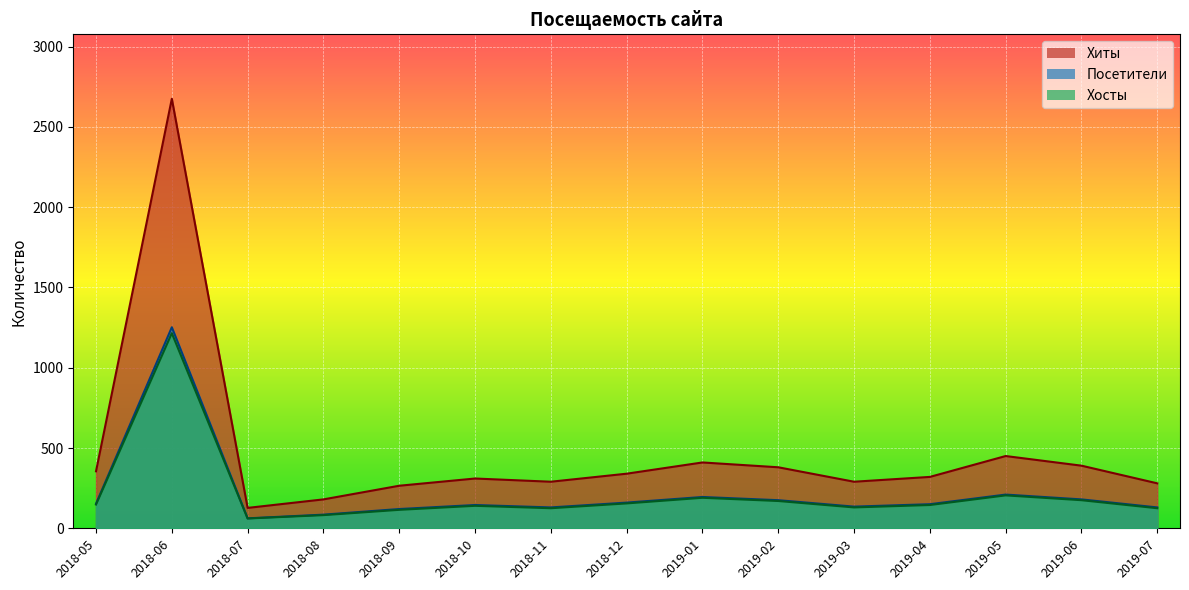

At how many categories does at least one series exceed 2281?

1